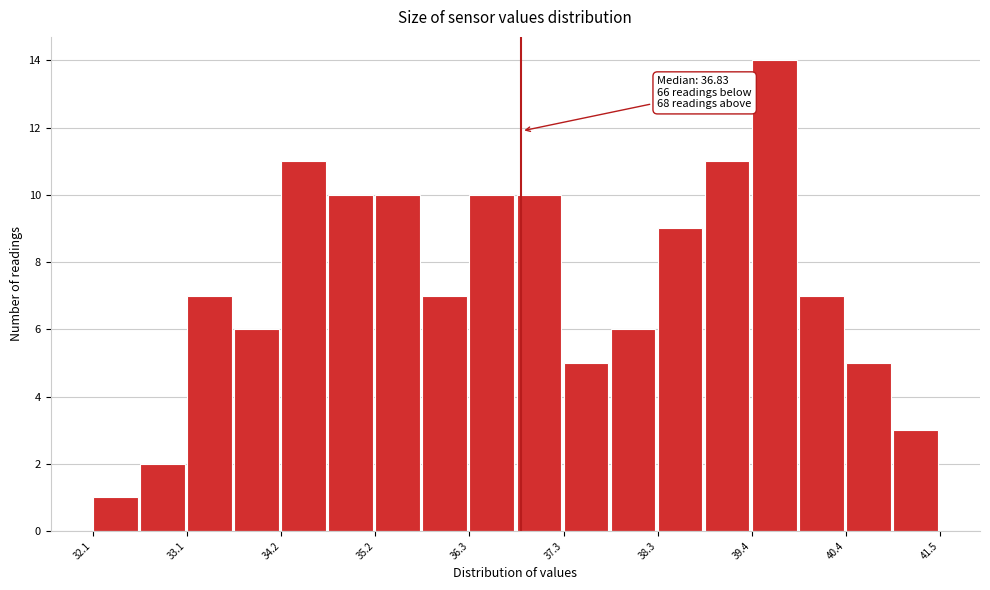

Around what value on the x-axis is the tallest bar? Give the approximate position of its centre, as read against the axis.

39.6